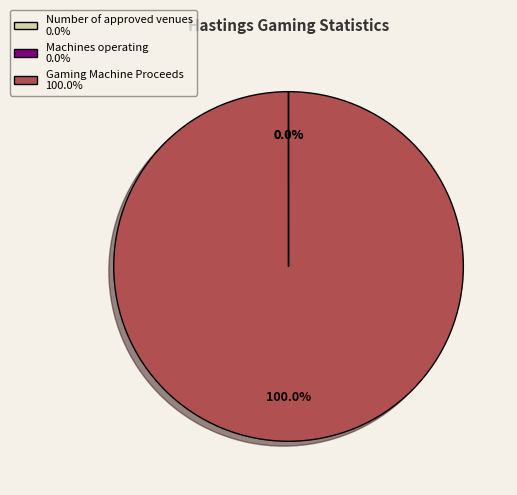

Which slice is the largest?

Gaming Machine Proceeds 100.0%